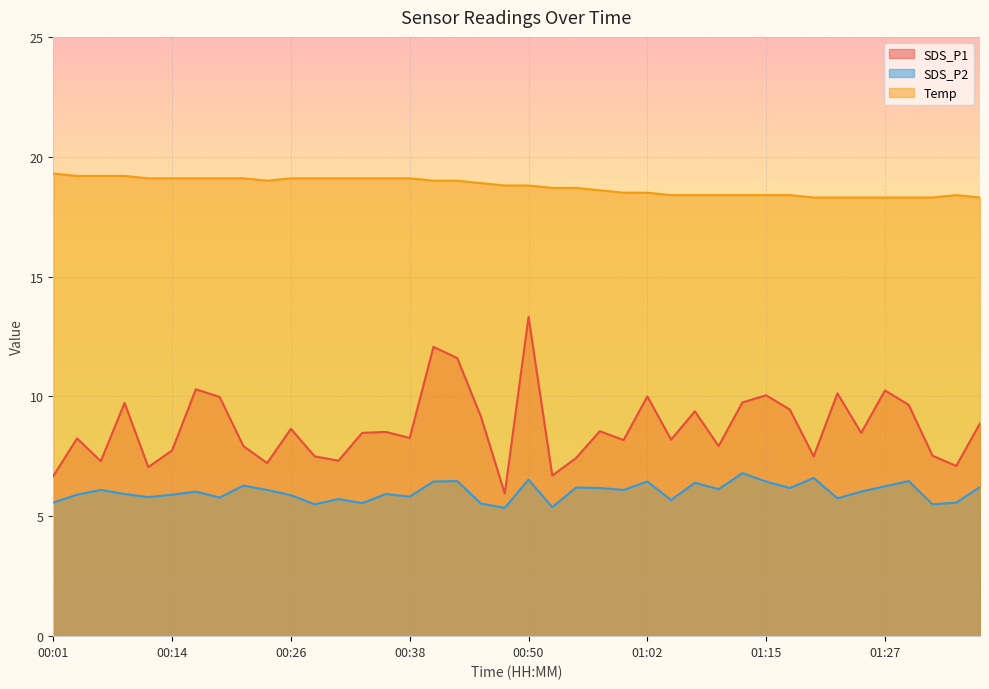

Which series changed the most between 01:02 and 01:25?

SDS_P1